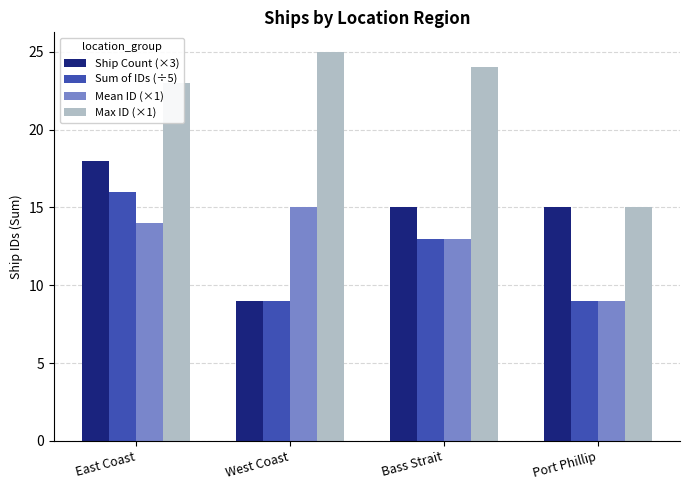

Are the bars horizontal?

No